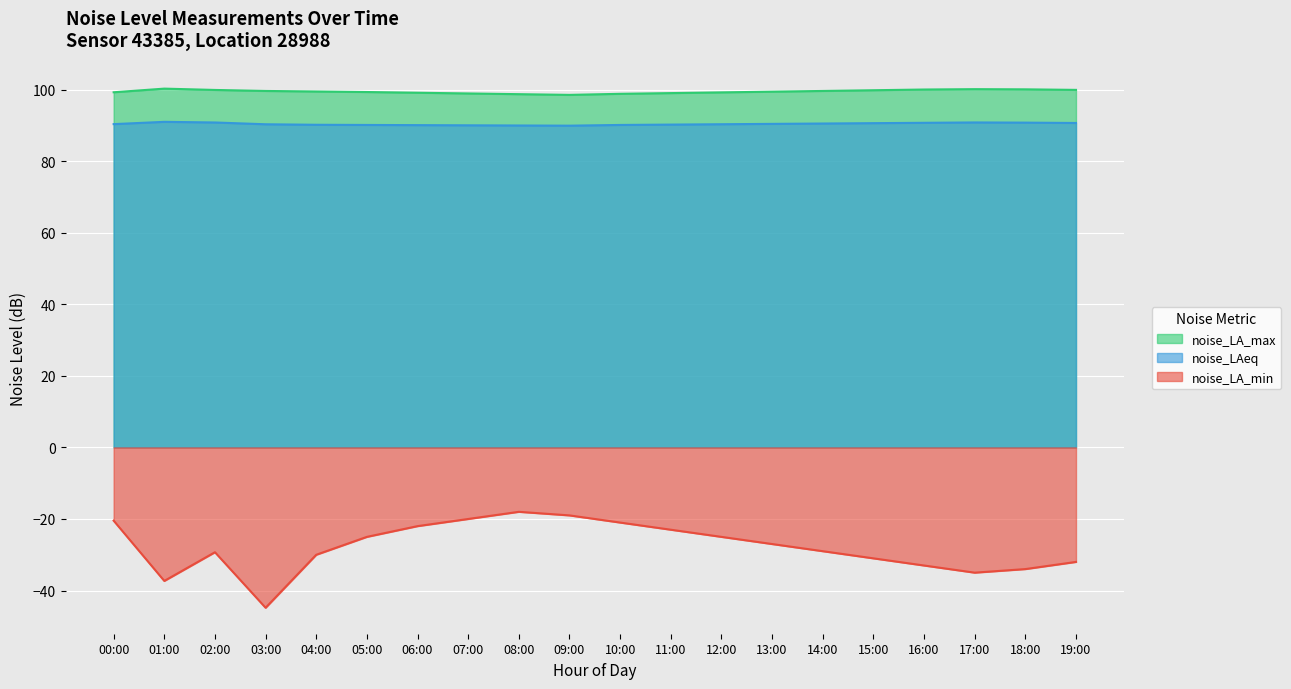

What is the difference between the maximum and minimum values in the noise_LA_max series?

1.8